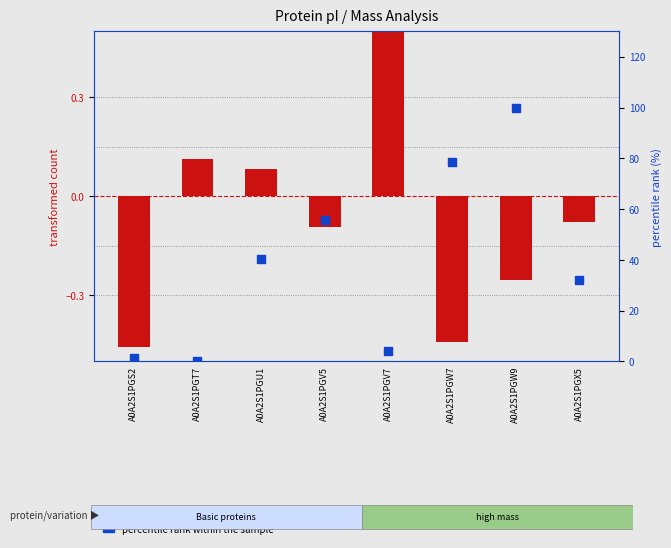

What is the total value across all series at A0A2S1PGX5?

32.0